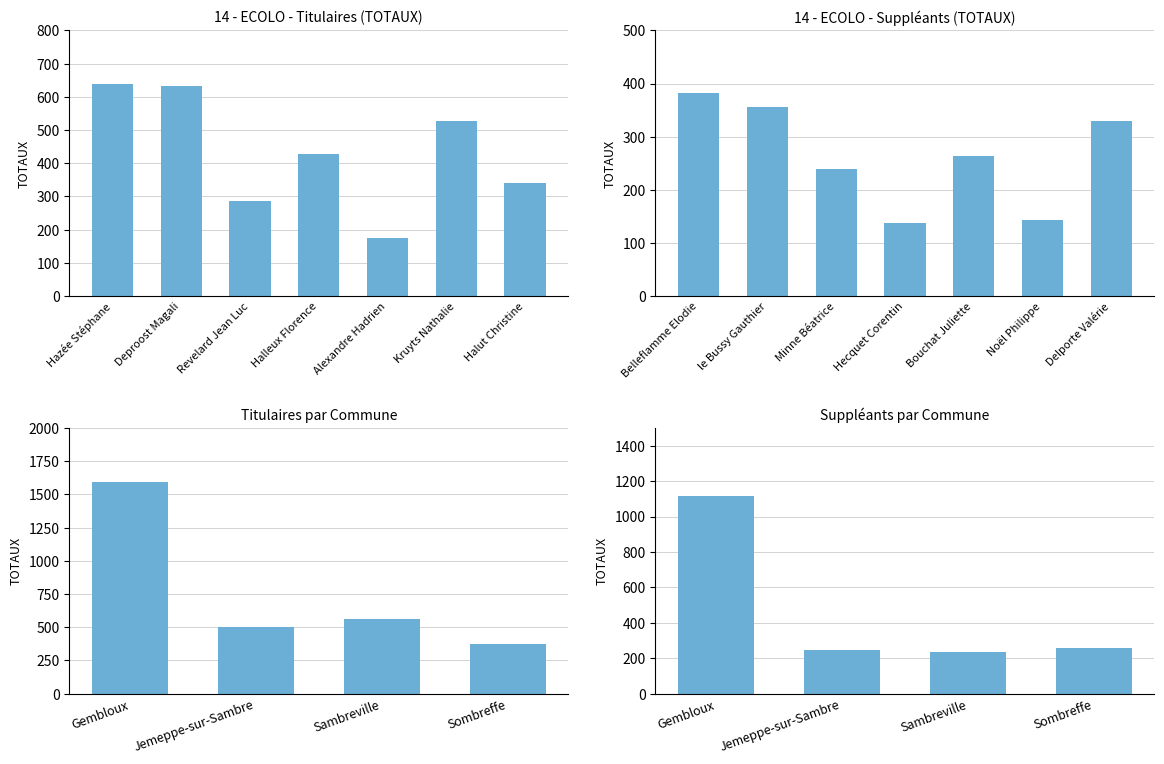

Is it true that Suppléants equals 368 at Bouchat Juliette?

False